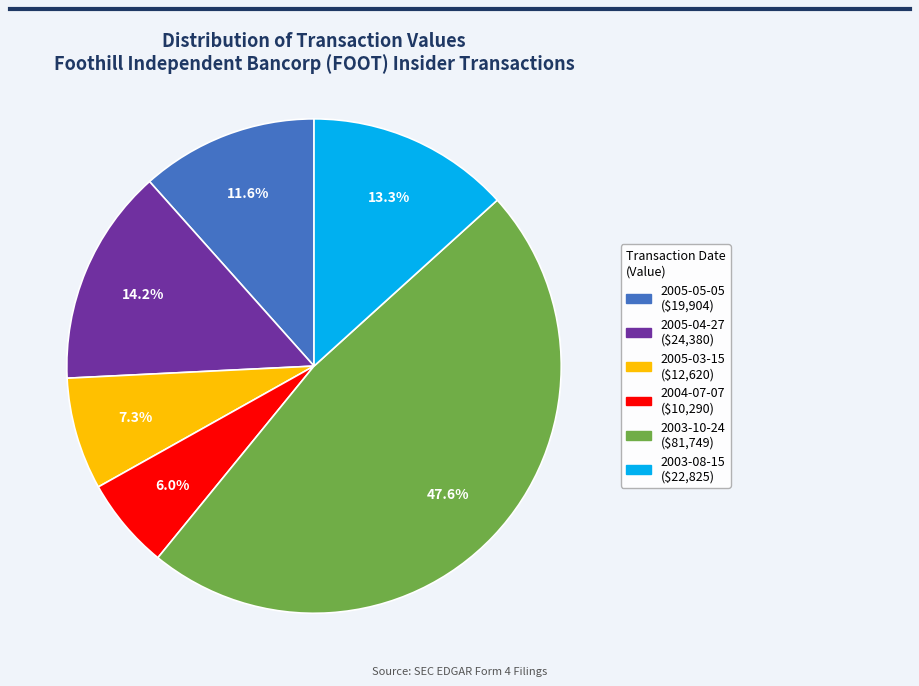

Rank the categories by value from lowest to highest.

2004-07-07, 2005-03-15, 2005-05-05, 2003-08-15, 2005-04-27, 2003-10-24